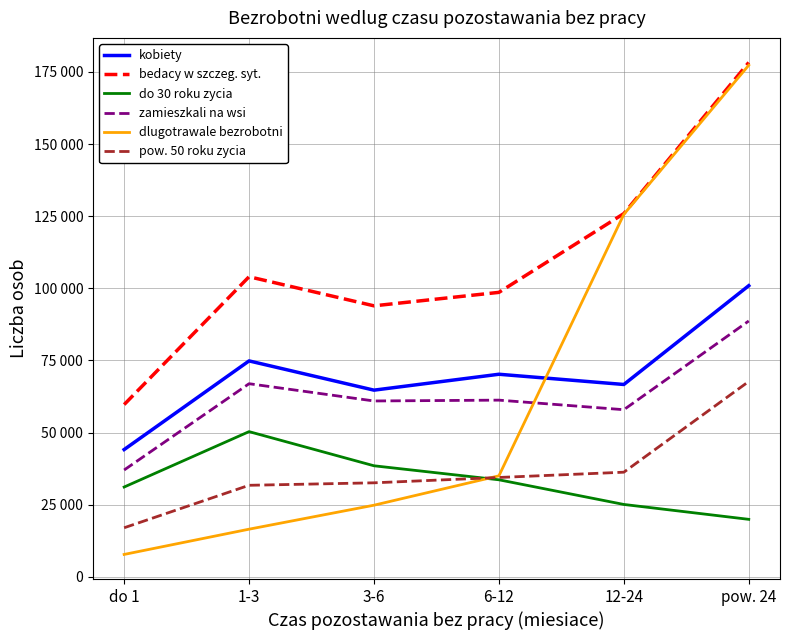

At which label is zamieszkali na wsi closest to 62868?

6-12